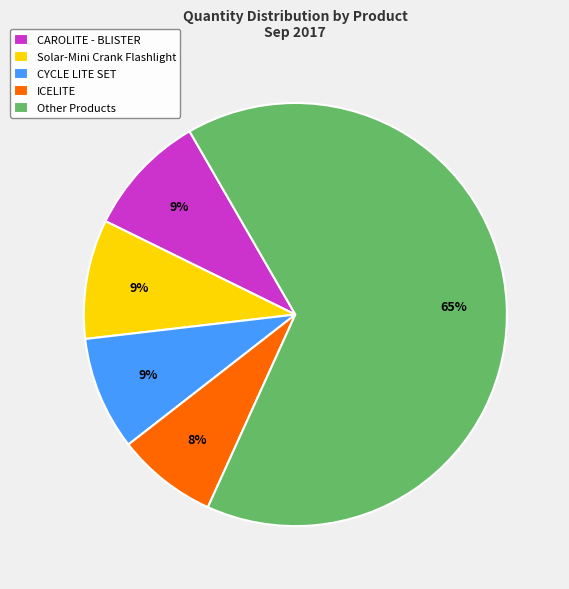

Which category has the biggest portion of the pie?

Other Products